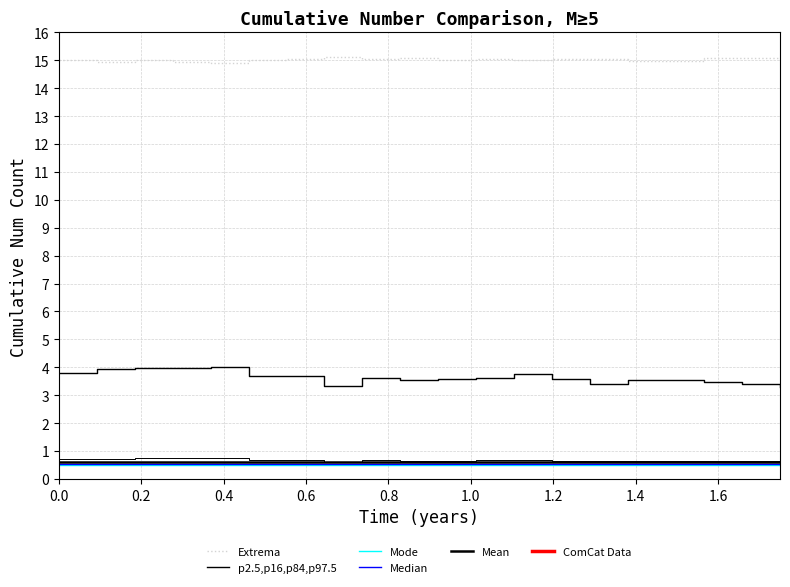

Does the chart have visible grid lines?

Yes